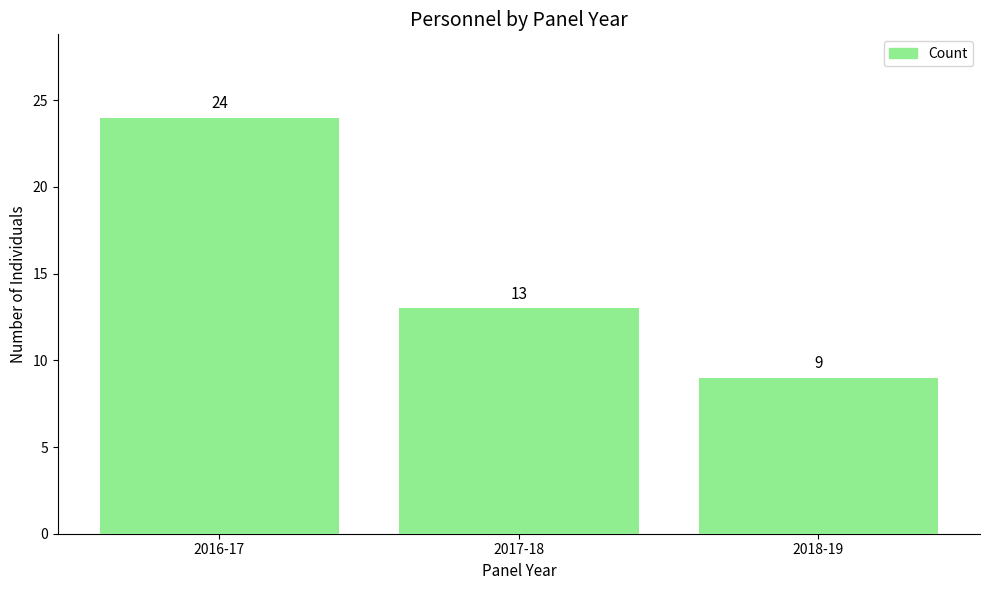

What is the greatest value displayed?

24